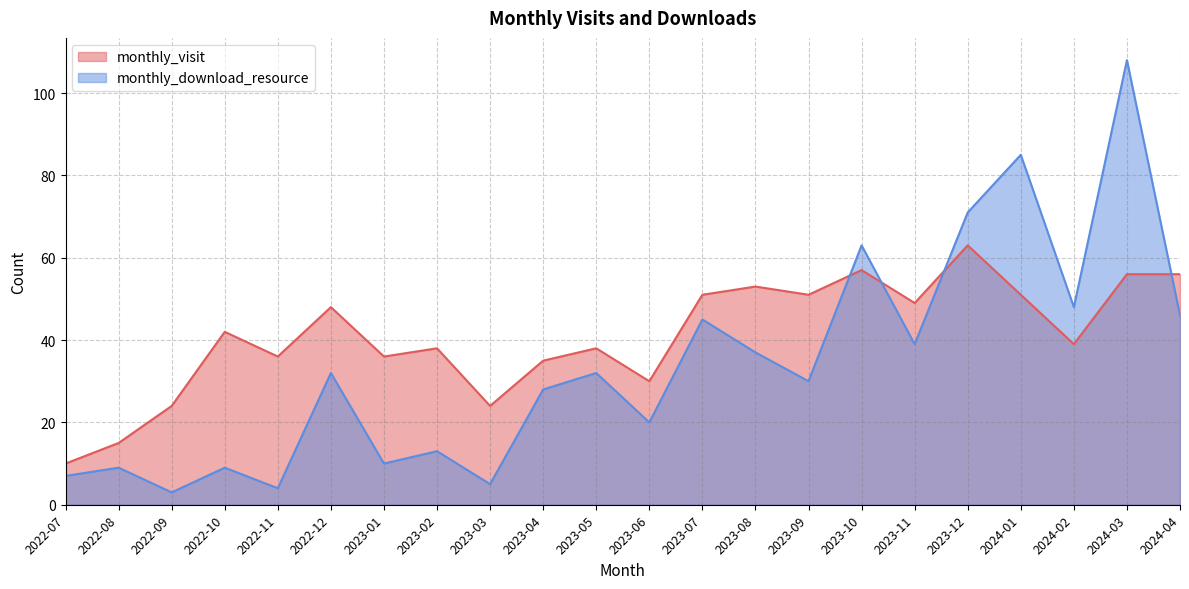

What is the value of the monthly_download_resource point at the 20th from the left?

48